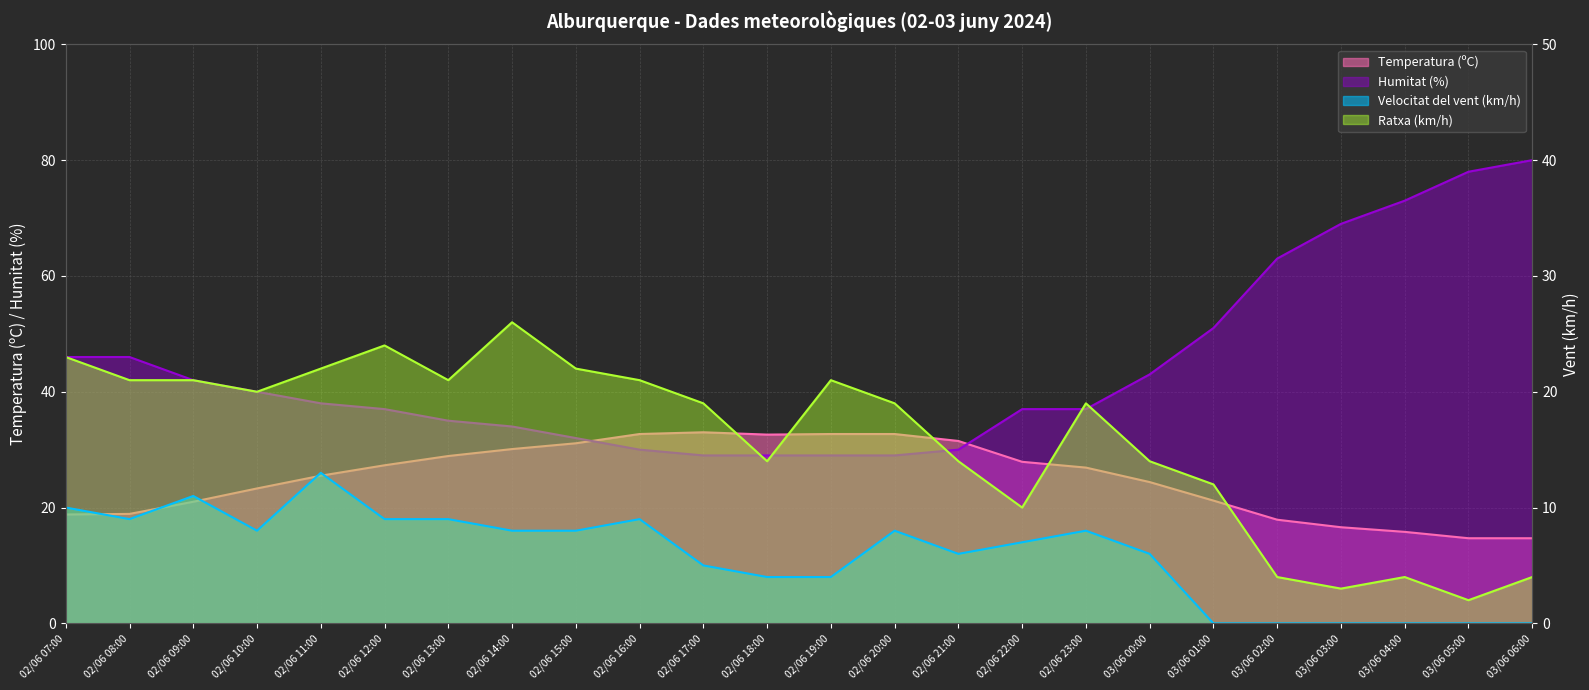

What are all the series names shown in the legend?

Temperatura (ºC), Humitat (%), Velocitat del vent (km/h), Ratxa (km/h)